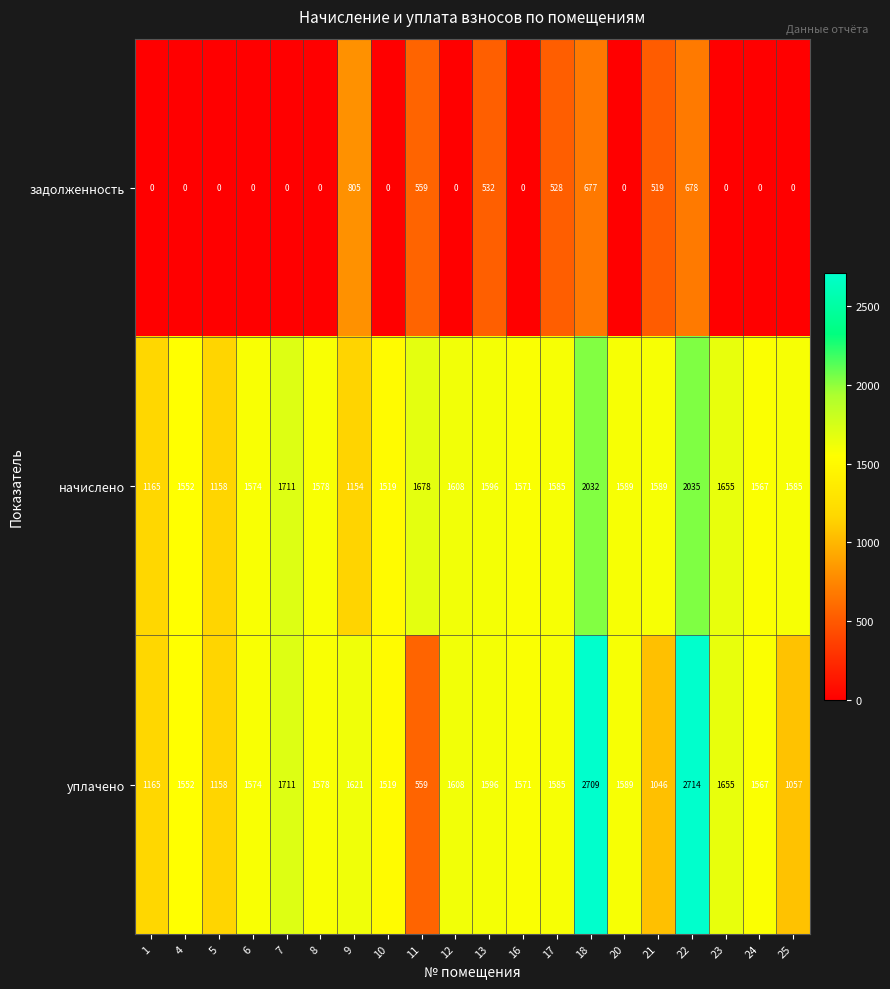

The начислено series shows 2496 at 23. True or false?

False